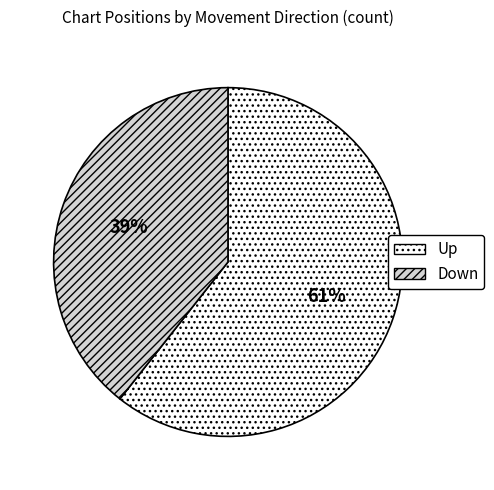

To the nearest percent, what portion does Up represent?

61%